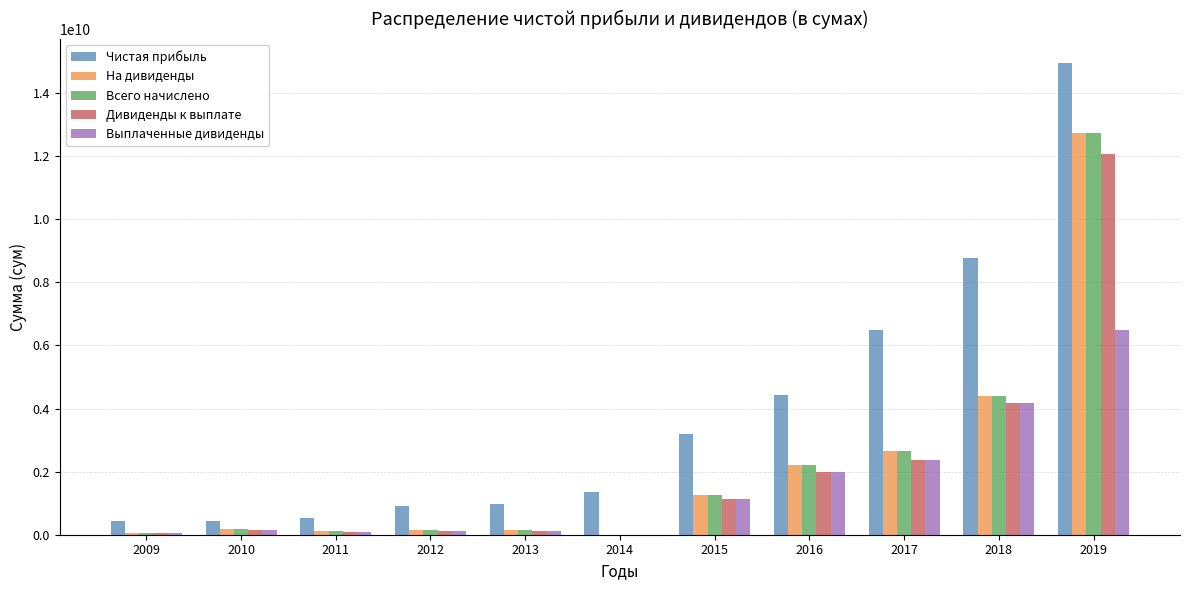

Between 2013 and 2018, which series saw the biggest shift?

Чистая прибыль